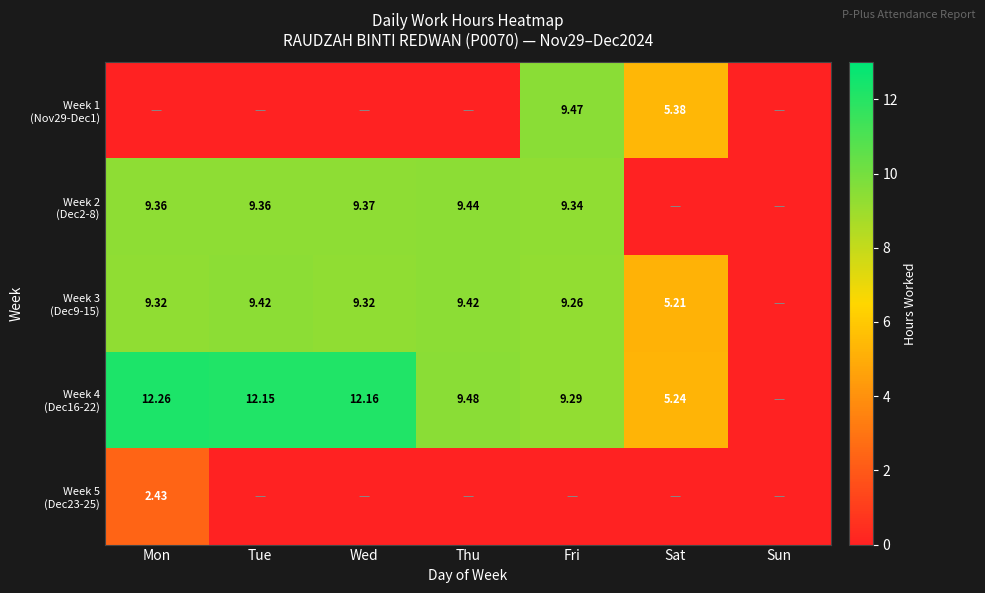

Which has a higher value, Fri or Sat?

Fri